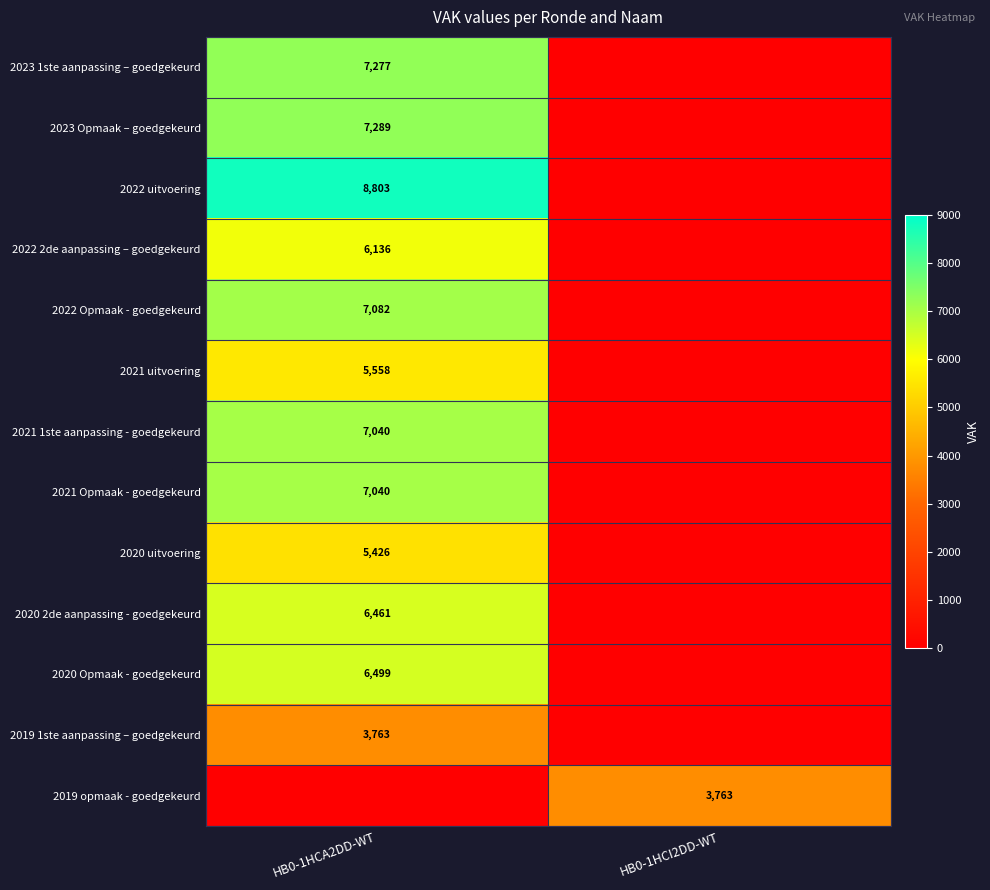

Is it true that 2021 uitvoering equals 9994 at HB0-1HCA2DD-WT?

False